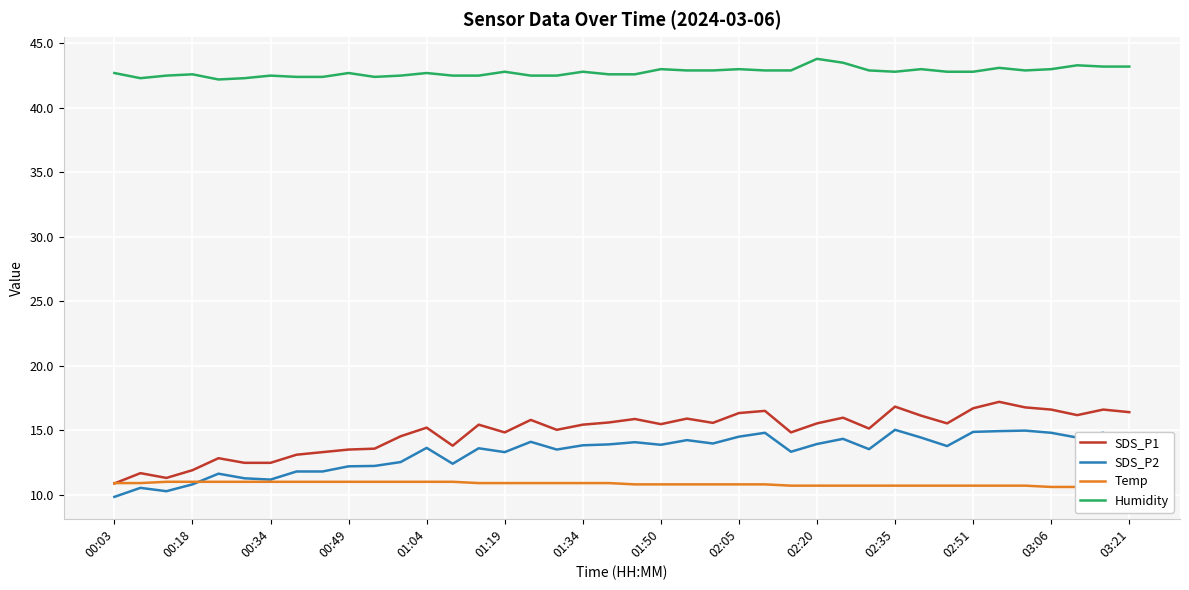

List the series in order of their peak value, lowest first.

Temp, SDS_P2, SDS_P1, Humidity